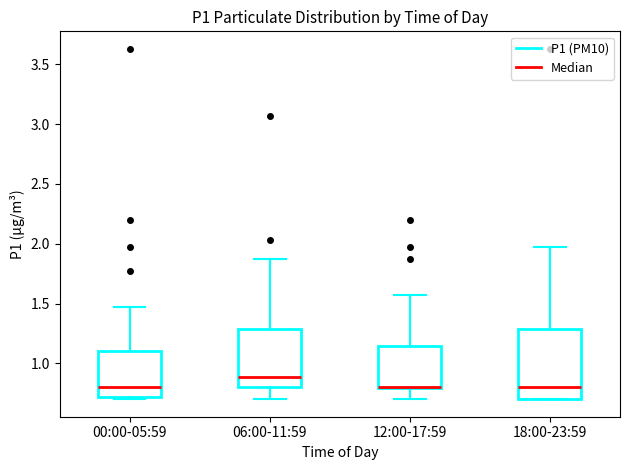

Where does the median line of the box for 06:00-11:59 sit on the y-axis? The values are not printed on the chart, so give them approximately, as read against the axis.

0.90